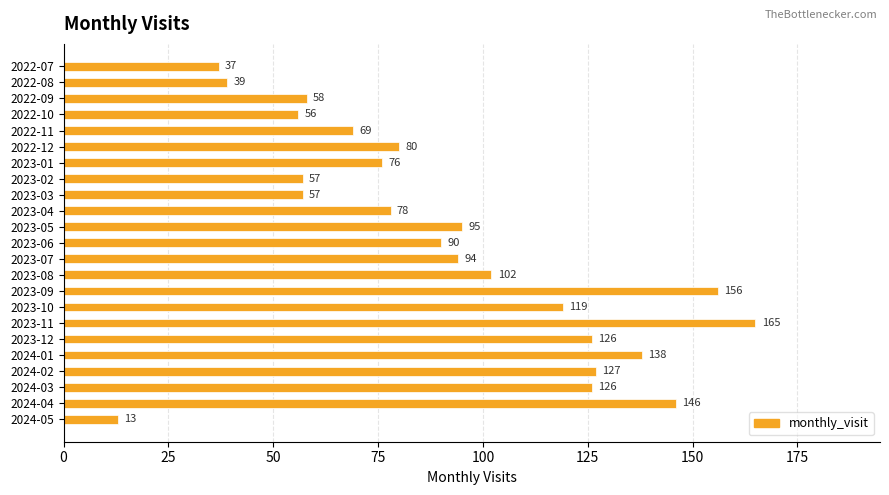

What is the minimum value shown in the chart?

13